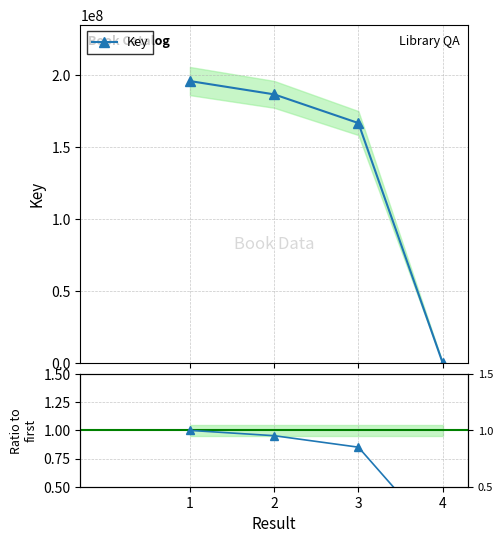

At which category is the sum across all series the highest?

1